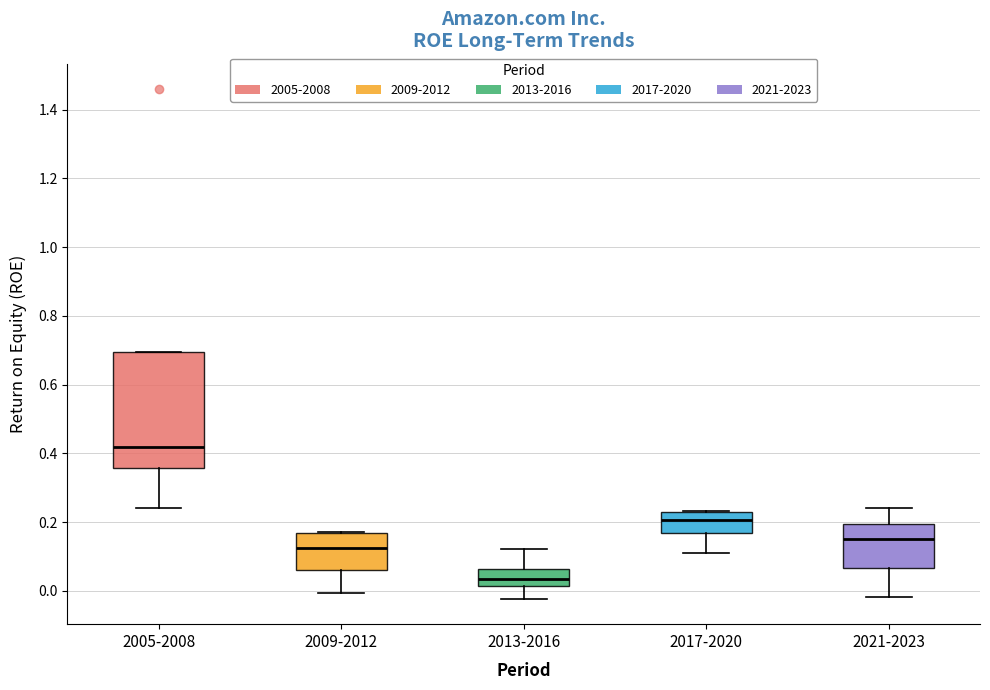

Comparing the boxes themselves (not the whiskers), which one is the tallest?

2005-2008